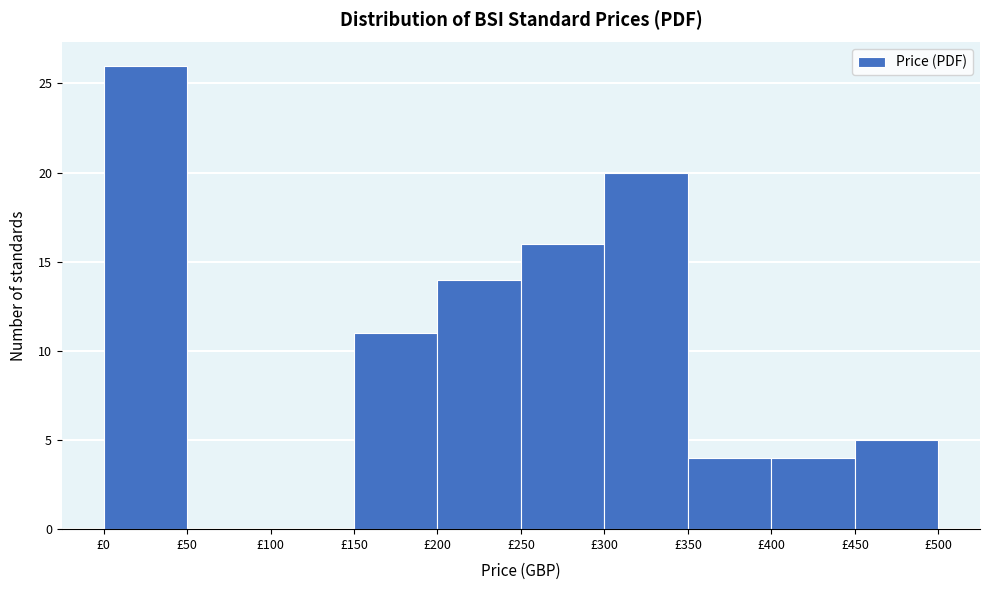

Which range on the x-axis has the tallest bar?

0 to 50